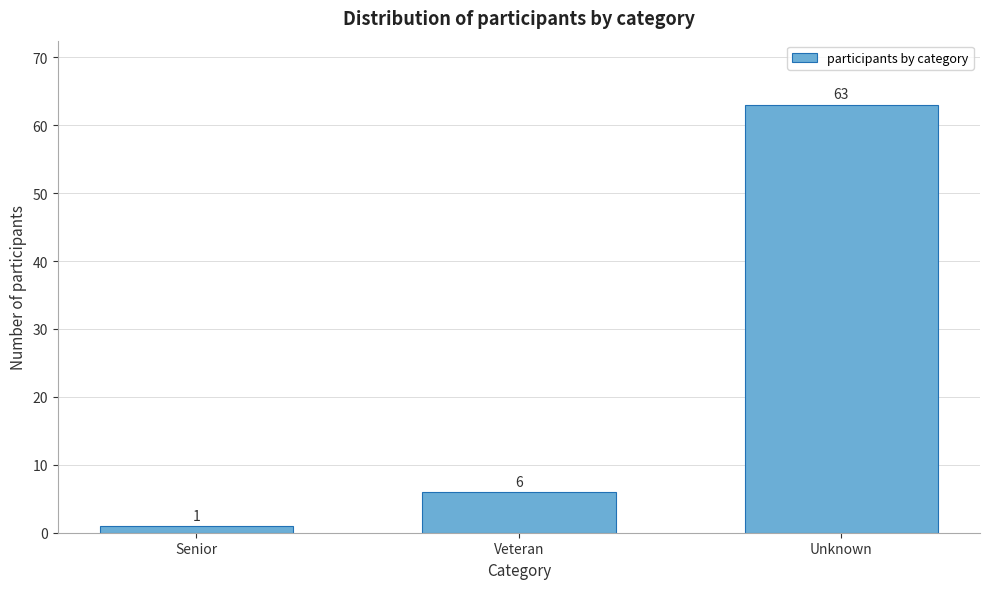

Reading left to right, extract all data points from this chart.

1	6	63